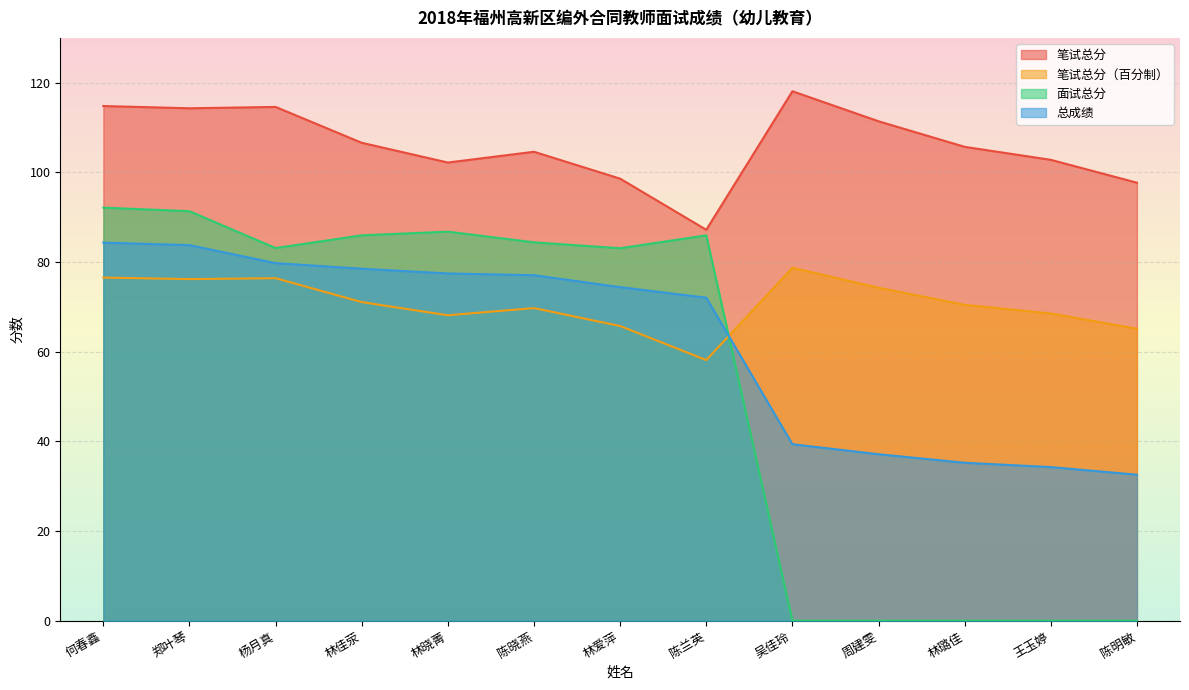

What is the label of the 1st point from the left?

何春鑫